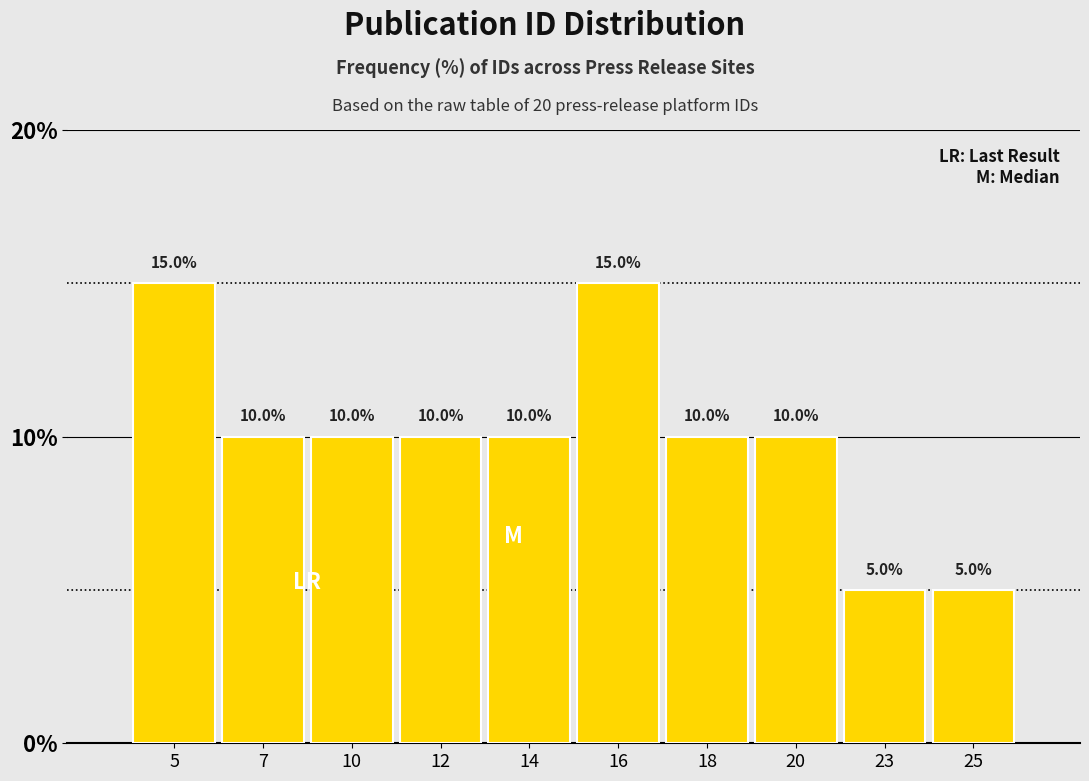

Reading left to right, extract all data points from this chart.

5=15	7=10	10=10	12=10	14=10	16=15	18=10	20=10	23=5	25=5